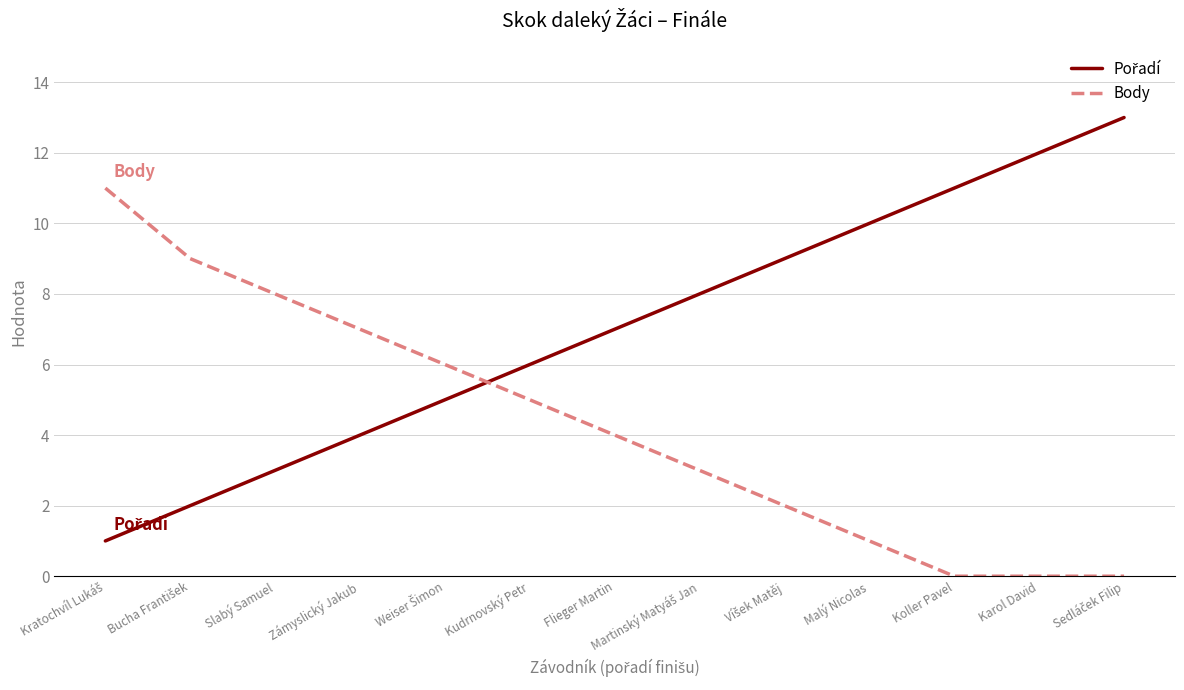

What is the spread (max minus min) of values at Slabý Samuel?

5